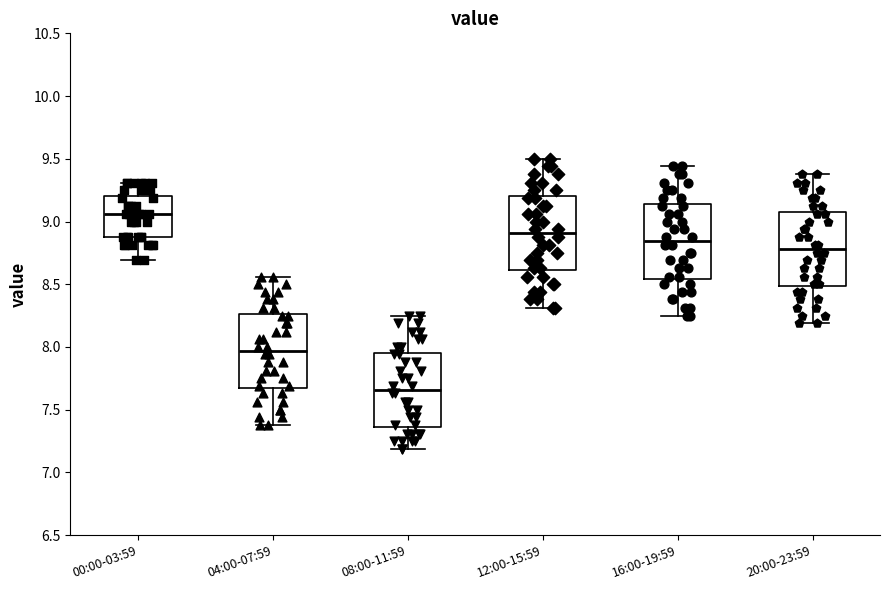

Where is the upper edge of the box for 16:00-19:59 on the y-axis? The values are not printed on the chart, so give them approximately, as read against the axis.

9.15